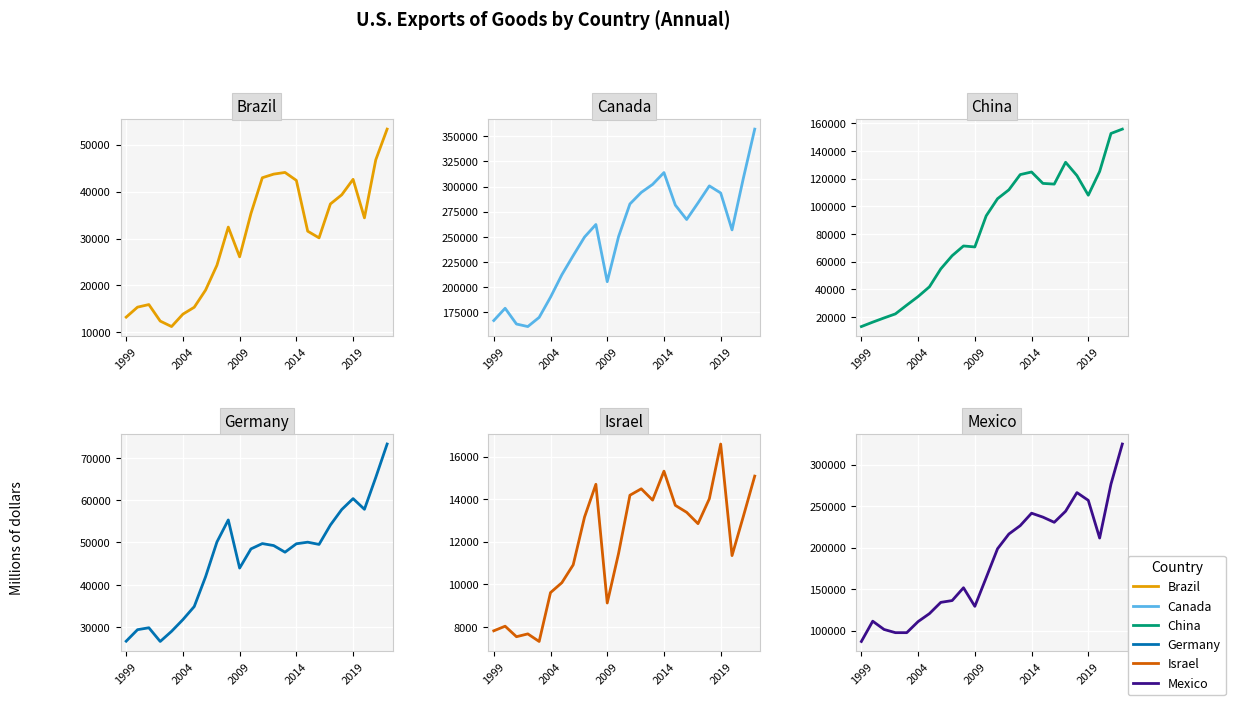

What is the smallest value displayed?

7308